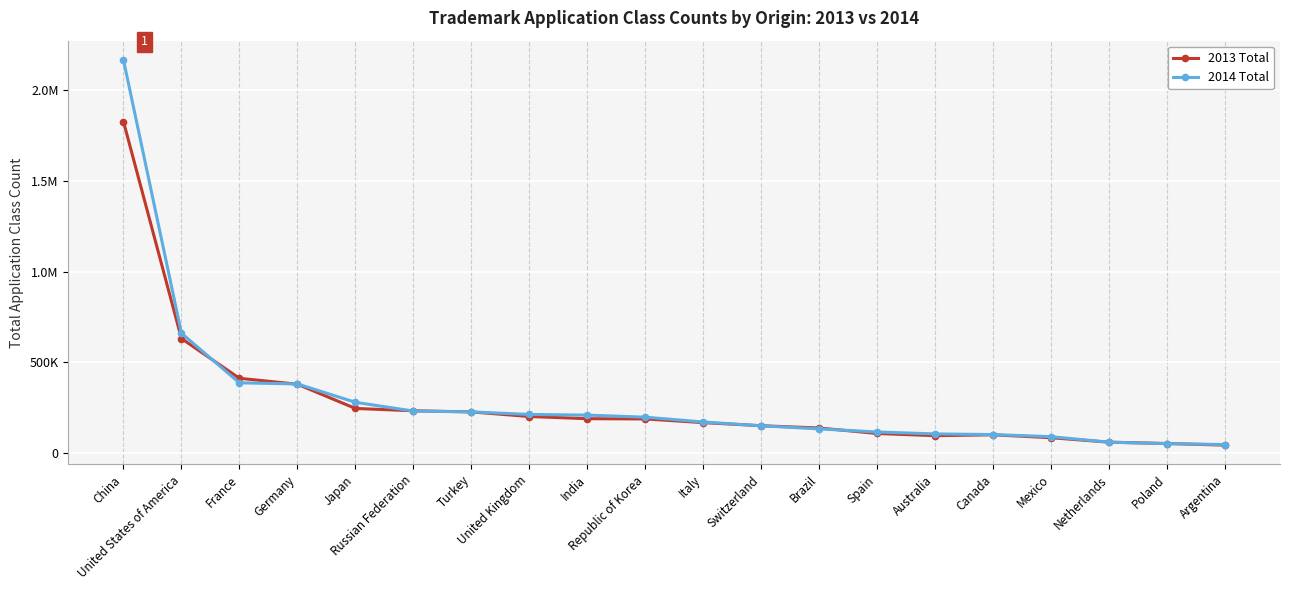

List the series in order of their overall mean, highest first.

2014 Total, 2013 Total